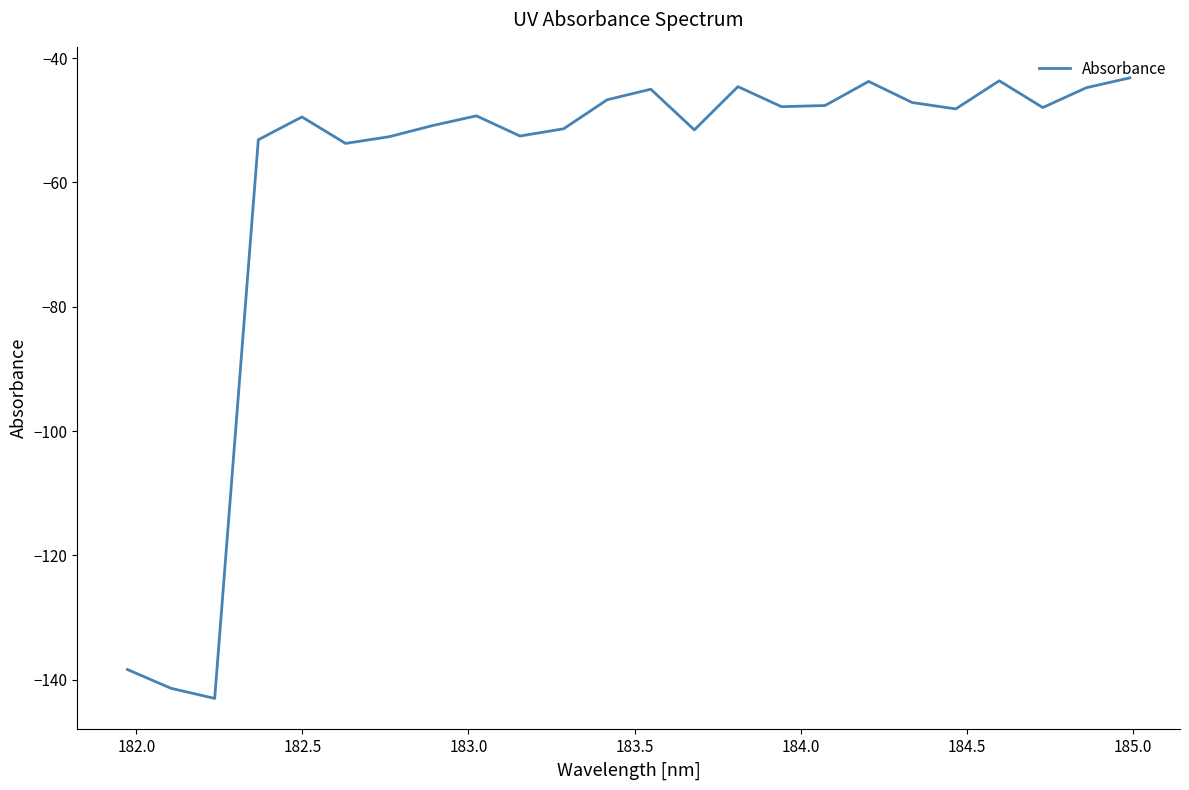

What is the greatest value displayed?

-43.2